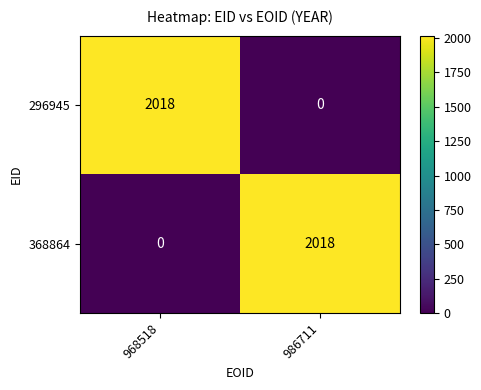

What is the difference between the maximum and minimum values in the 368864 series?

2018